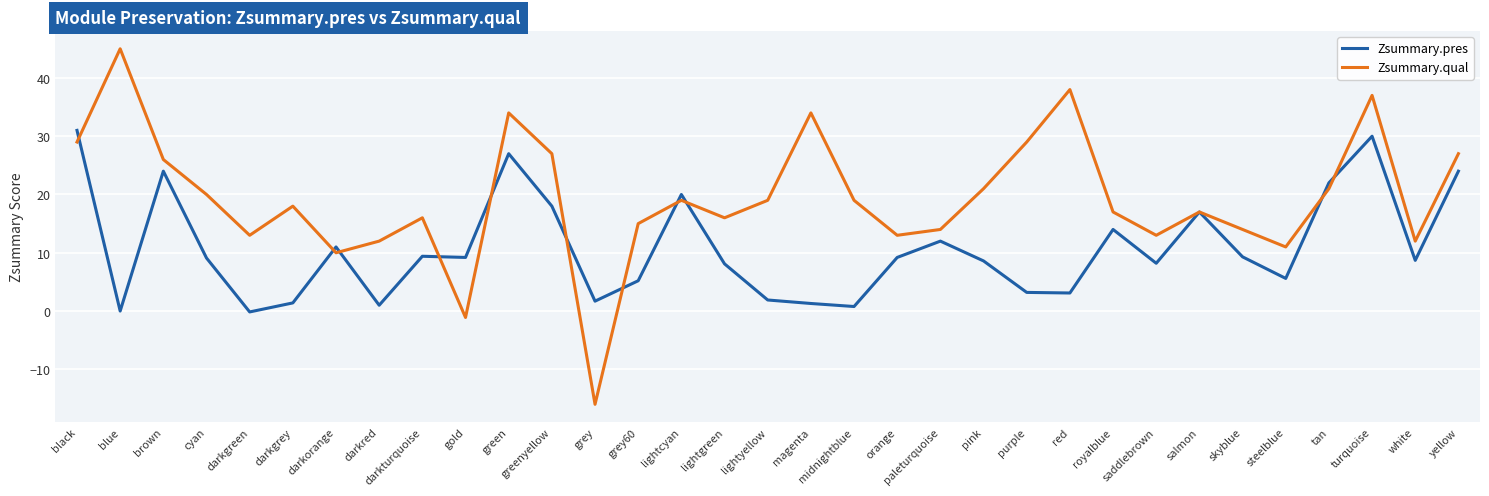

Rank the series by their maximum value, from highest to lowest.

Zsummary.qual, Zsummary.pres